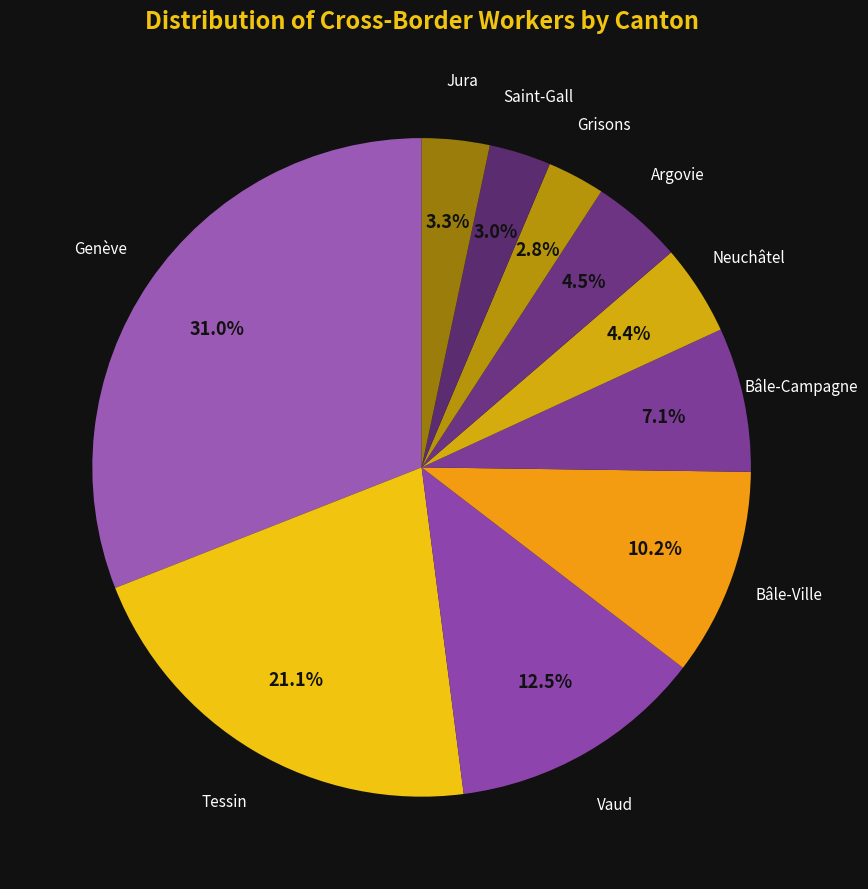

To the nearest percent, what is the average slice percentage?

10%